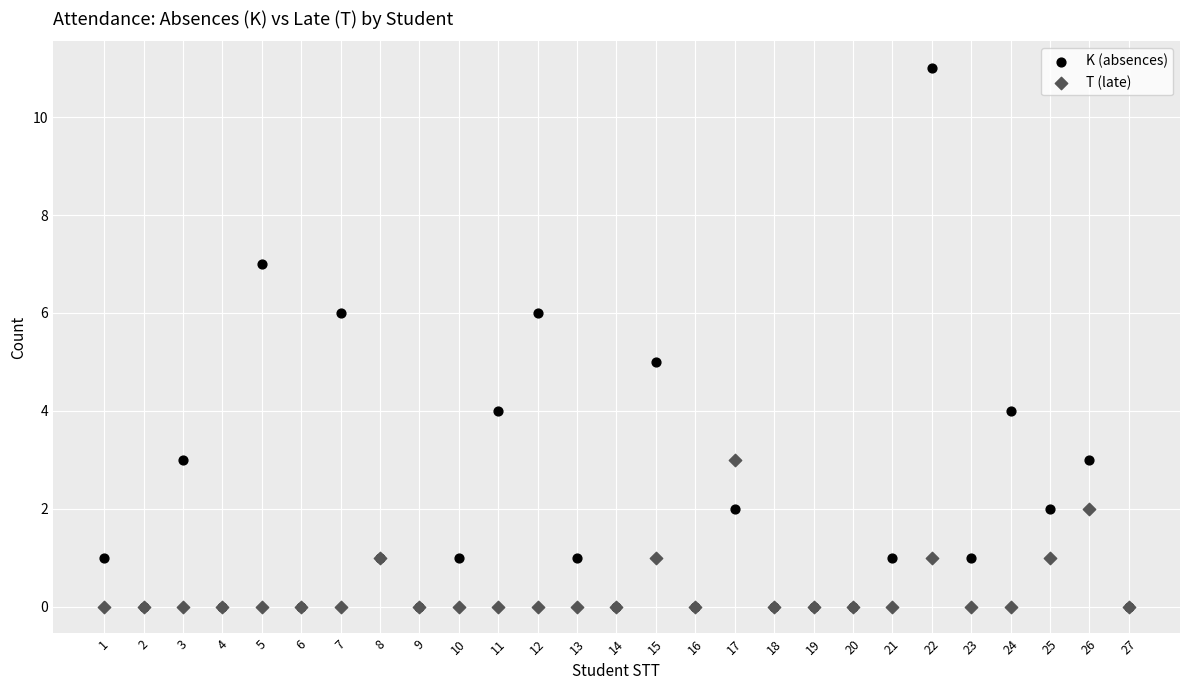

What are all the series names shown in the legend?

K (absences), T (late)